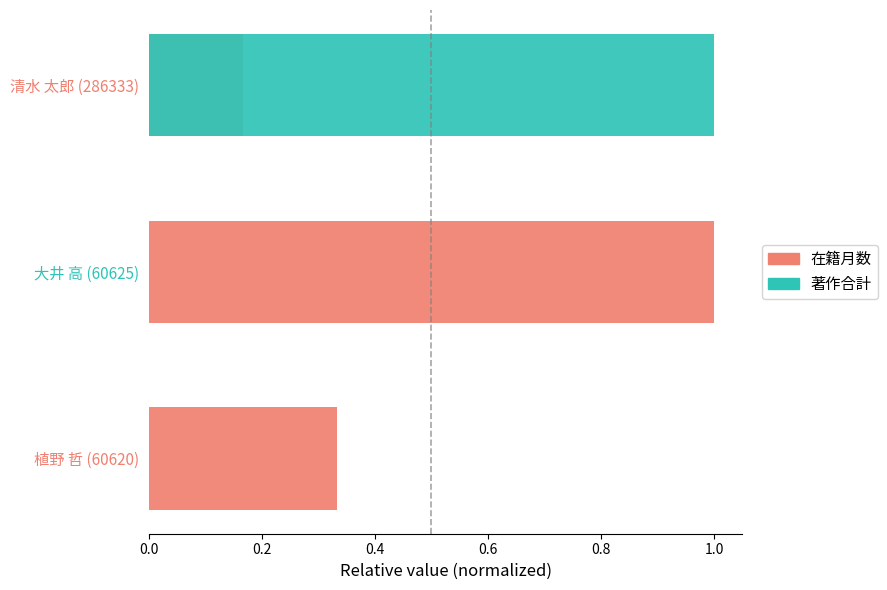

What is the value of the 在籍月数 bar at the 1st from the left?

0.3